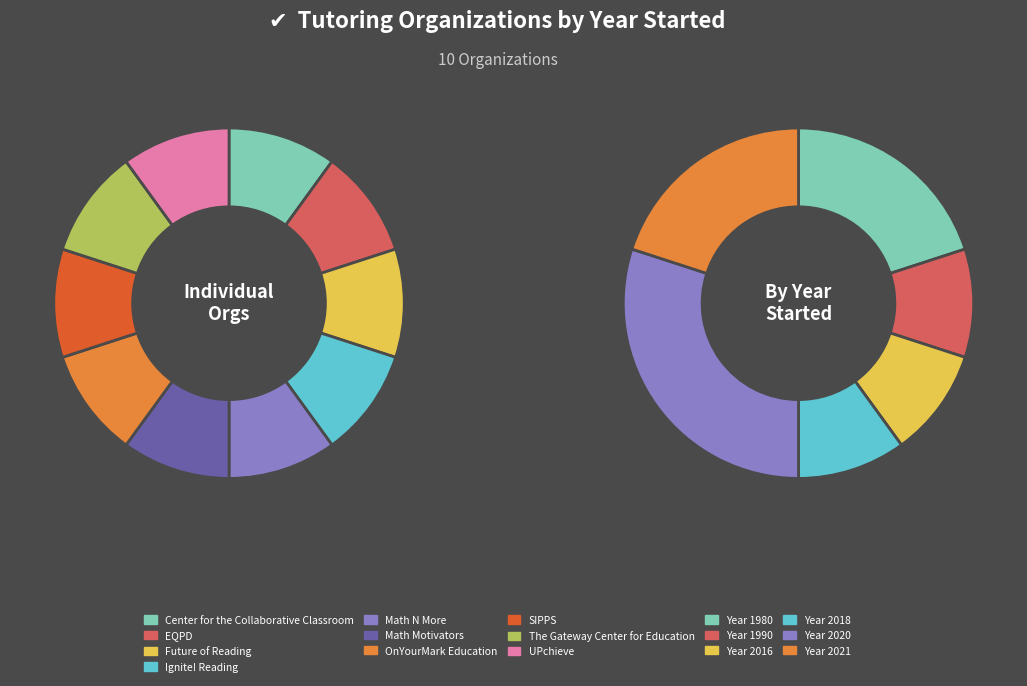

Between The Gateway Center for Education and UPchieve, which is larger?

UPchieve